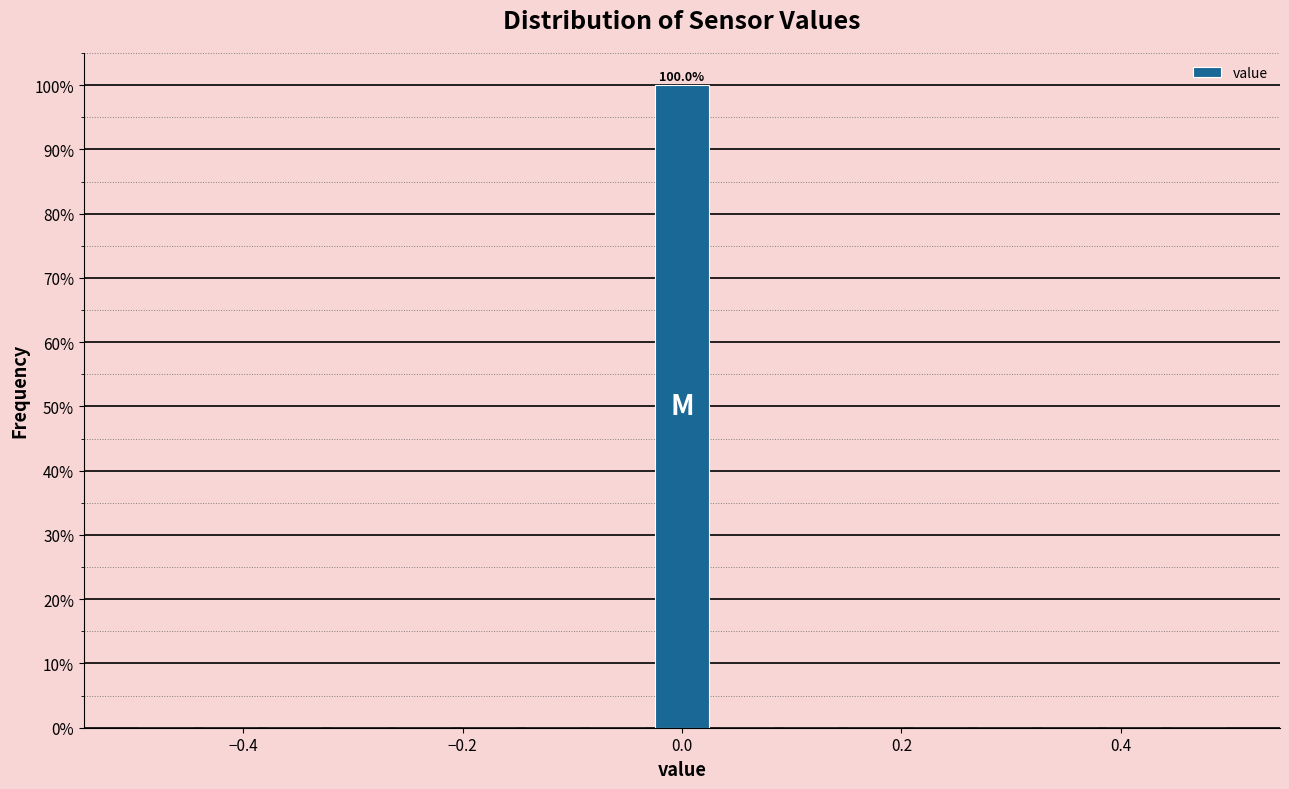

Around what value on the x-axis is the tallest bar? Give the approximate position of its centre, as read against the axis.

0.00